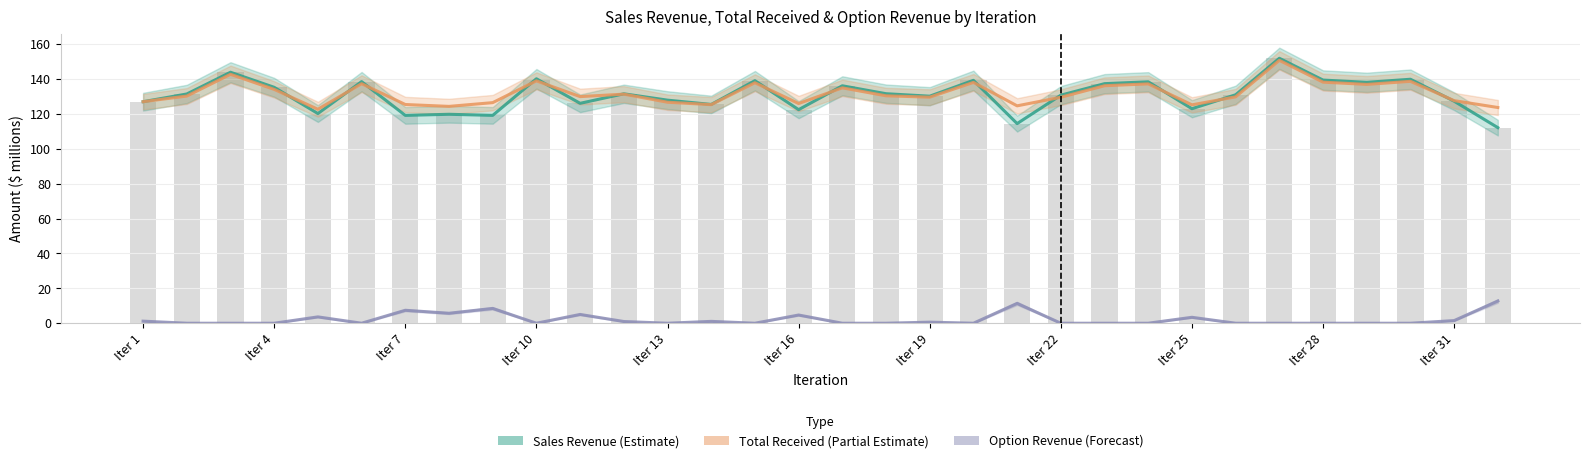

The value of Total Received (Partial Estimate) at Iter 28 is 96.7. True or false?

False